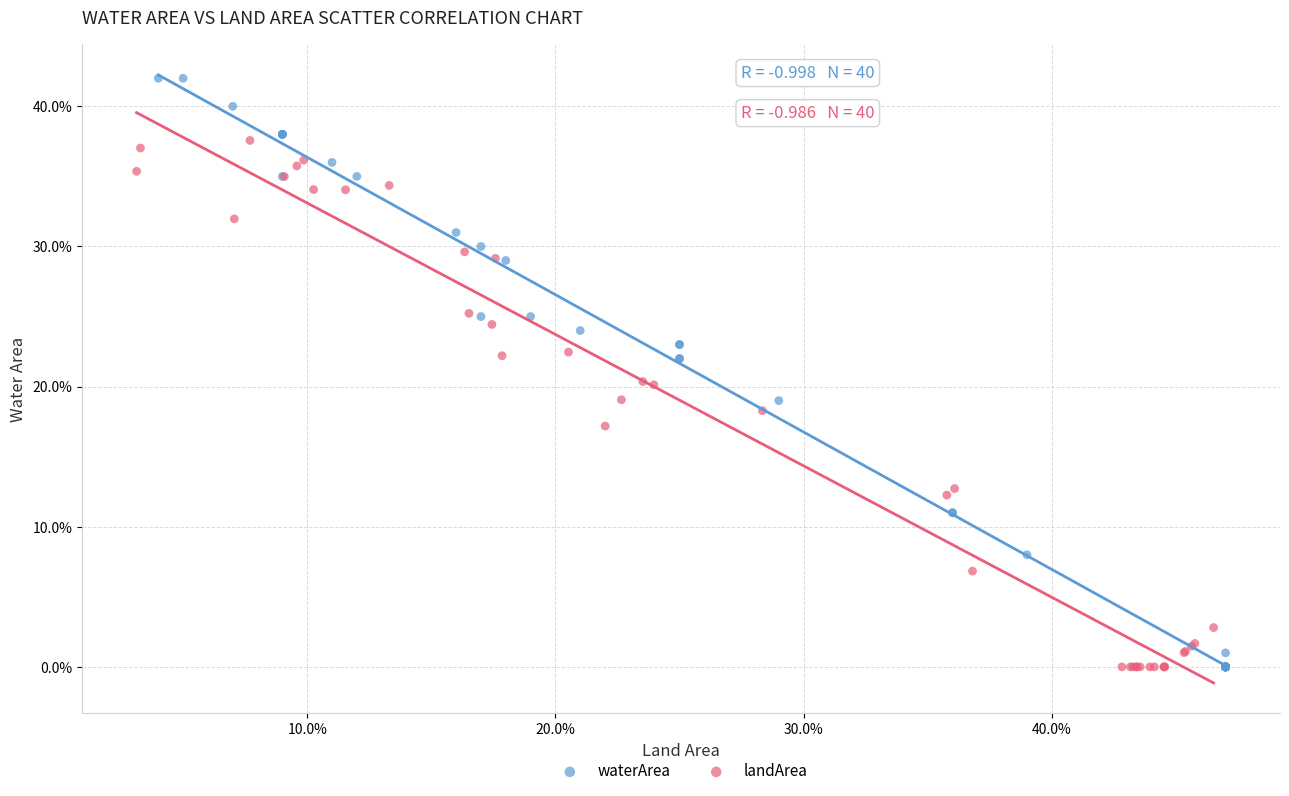

Which series has the widest spread of Y values?

waterArea